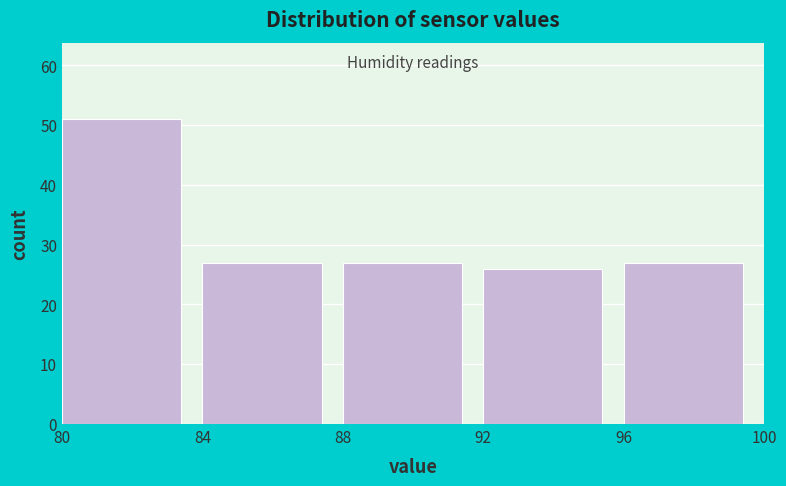

Reading left to right, transcribe this chart: for each bar, give the range it covers on the x-axis and its height. The values are not printed on the chart, so give them approximately, as read against the axis.

80 to 84: 51
84 to 88: 27
88 to 92: 27
92 to 96: 26
96 to 100: 27